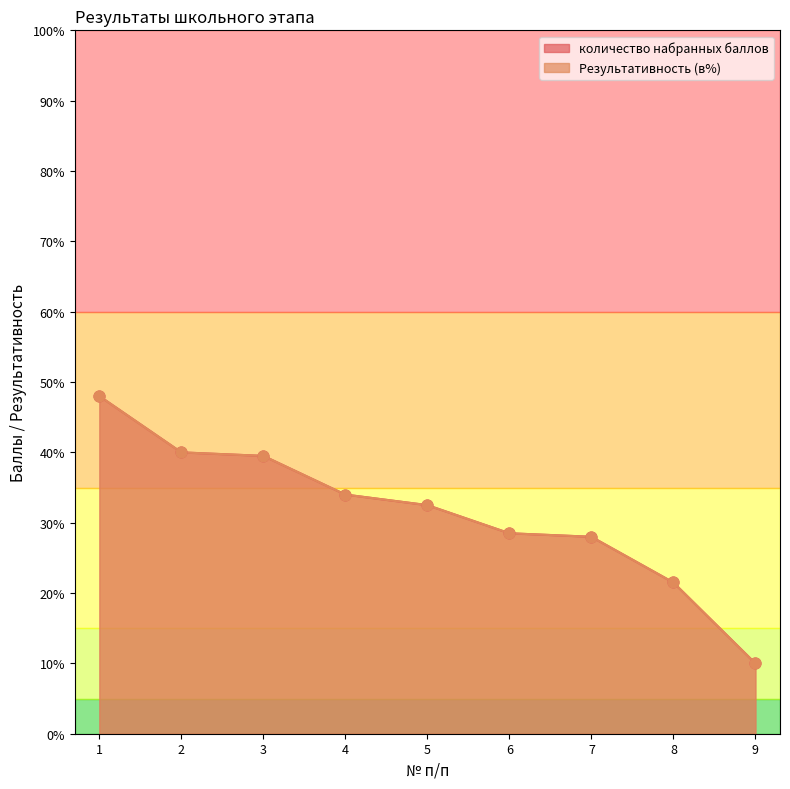

Which series reaches the maximum Y coordinate?

количество набранных баллов